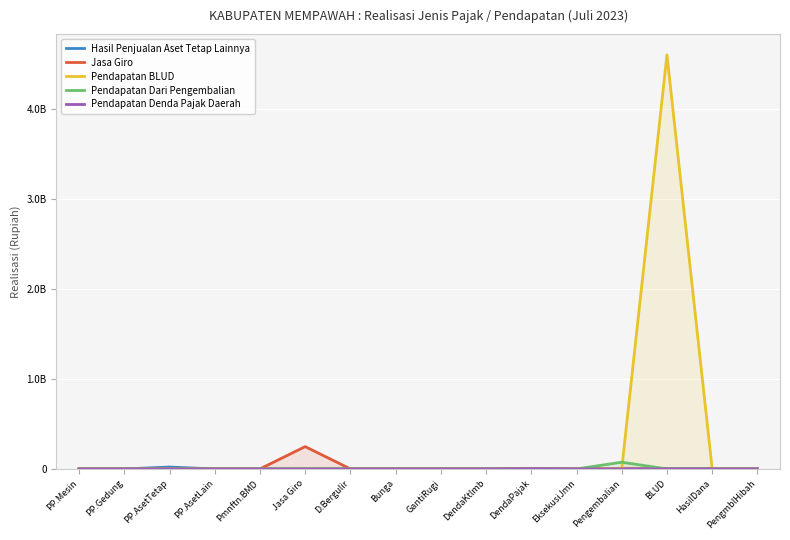

What is the average value of the Jasa Giro series?

15490078.2